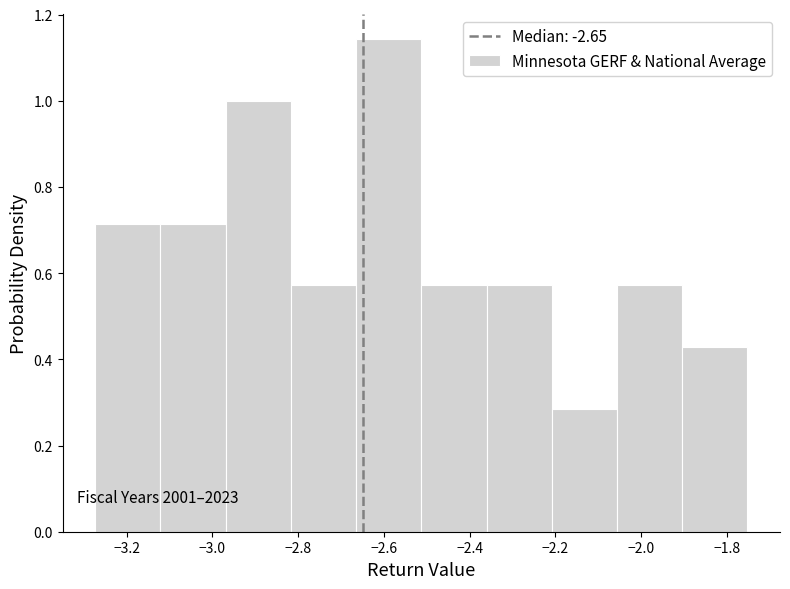

Over which range of the x-axis is the bar tallest?

-2.66 to -2.52